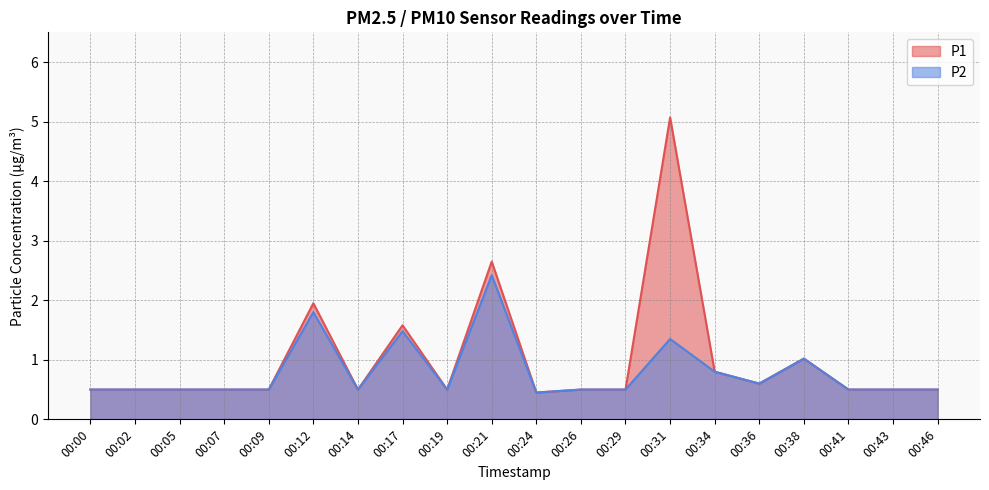

At which label does P2 reach its peak?

00:21